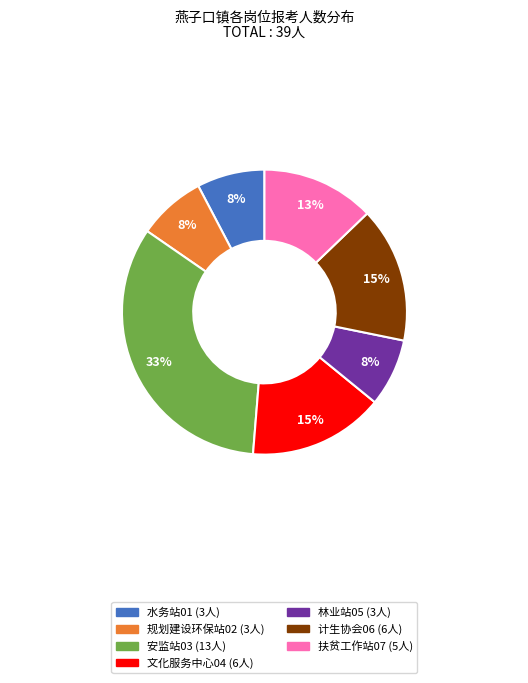

Does any single category account for the majority?

No